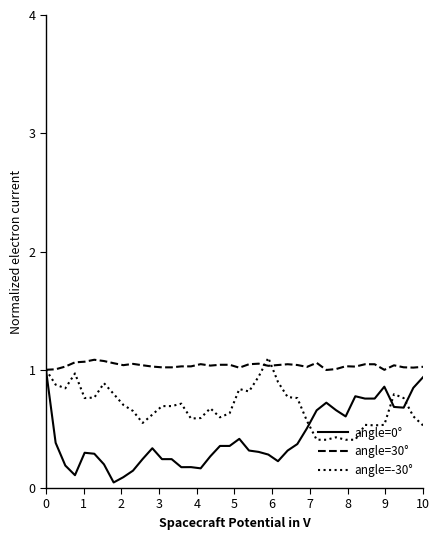

Count the number of categories in the chart.

40